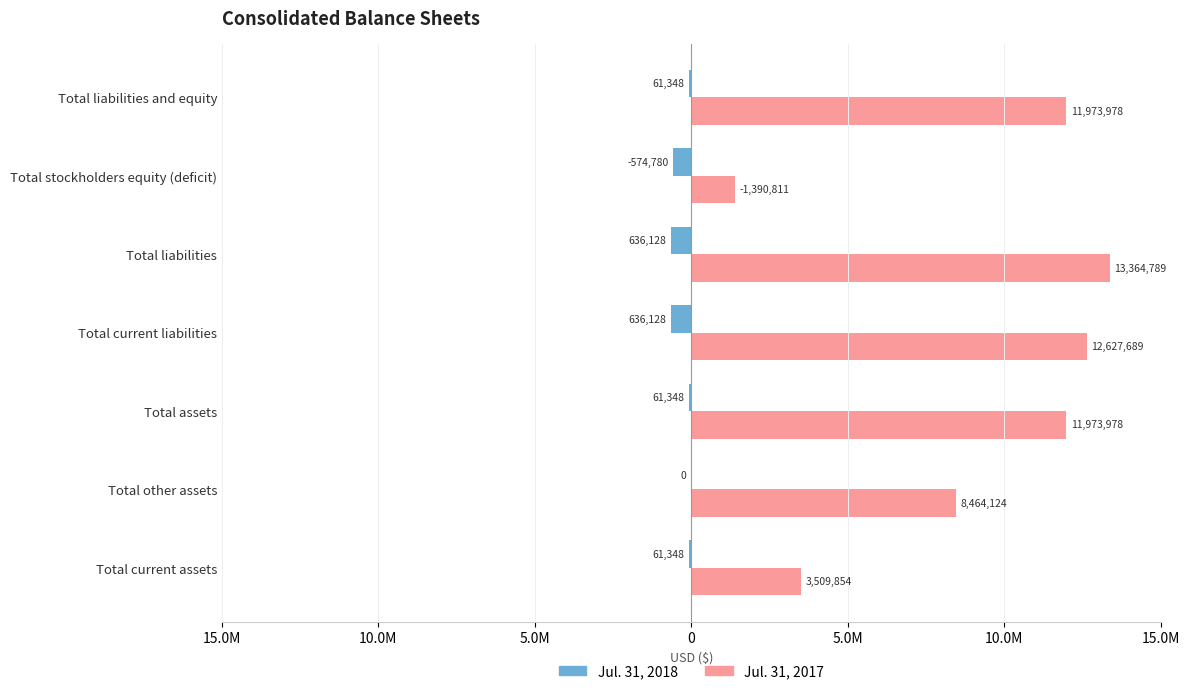

What are all the series names shown in the legend?

Jul. 31, 2018, Jul. 31, 2017